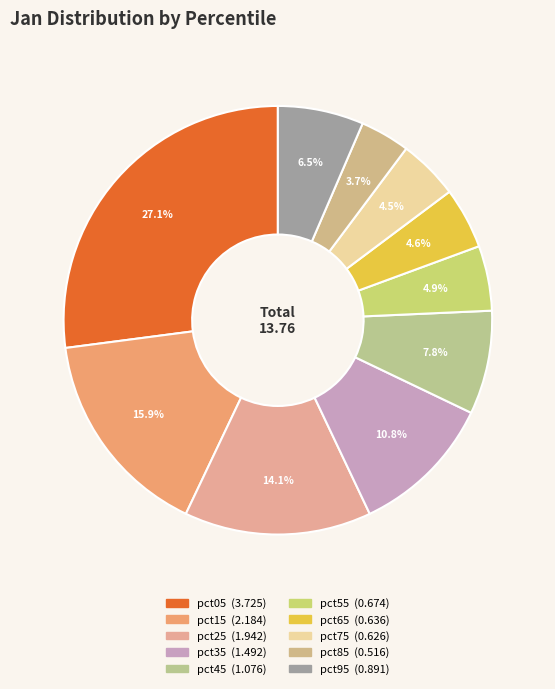

Is it true that pct35 is 16% of the pie?

False